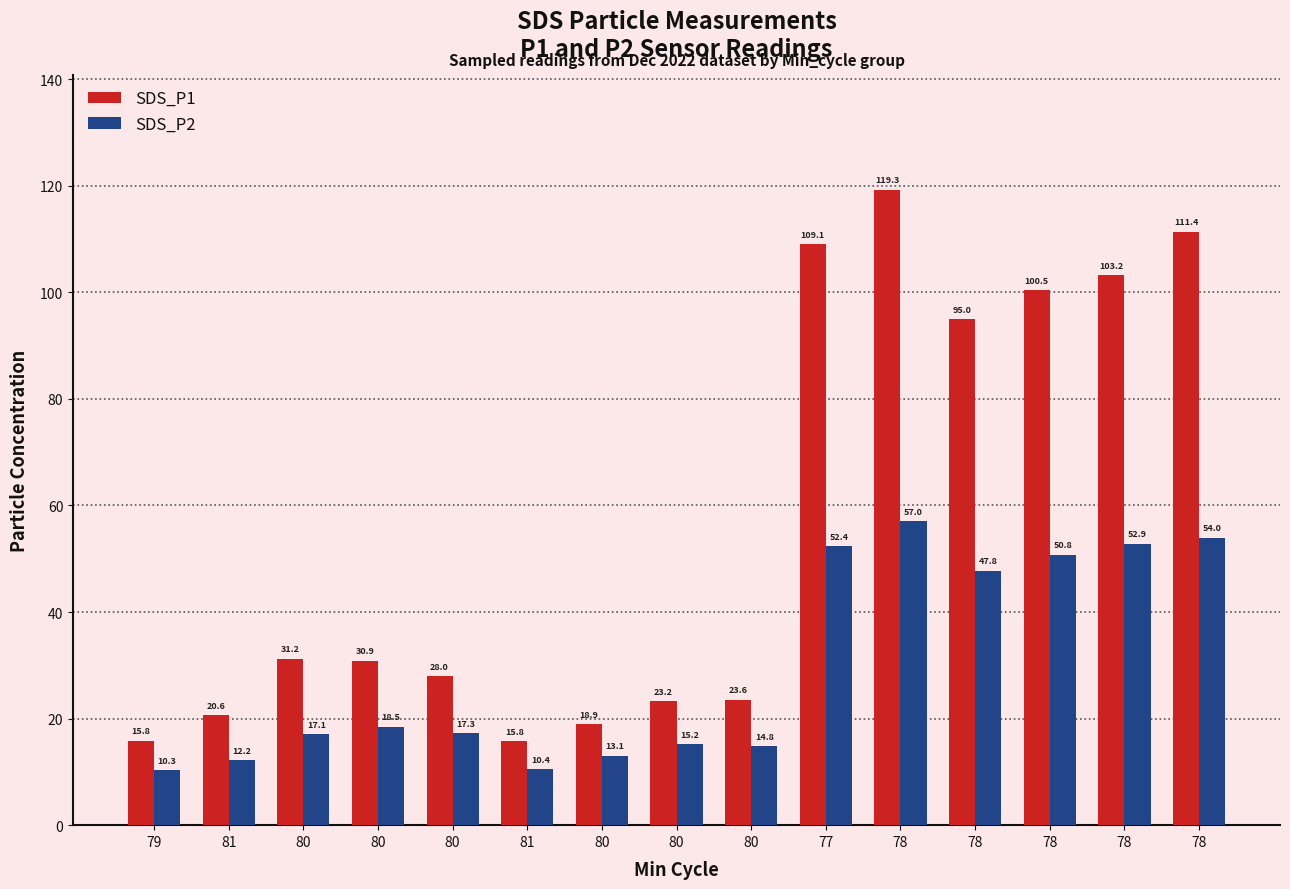

What is the sum of all SDS_P1 values?

846.5